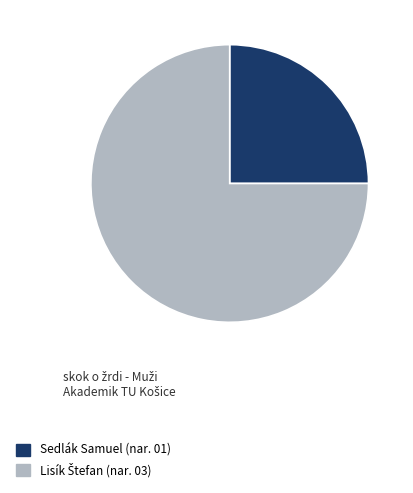

True or false: Sedlák Samuel accounts for 36% of the total.

False